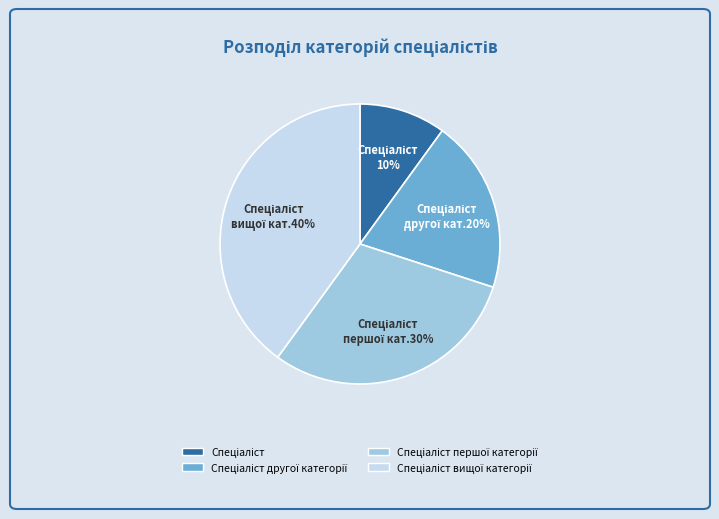

Is there any slice that represents more than half of the pie?

No